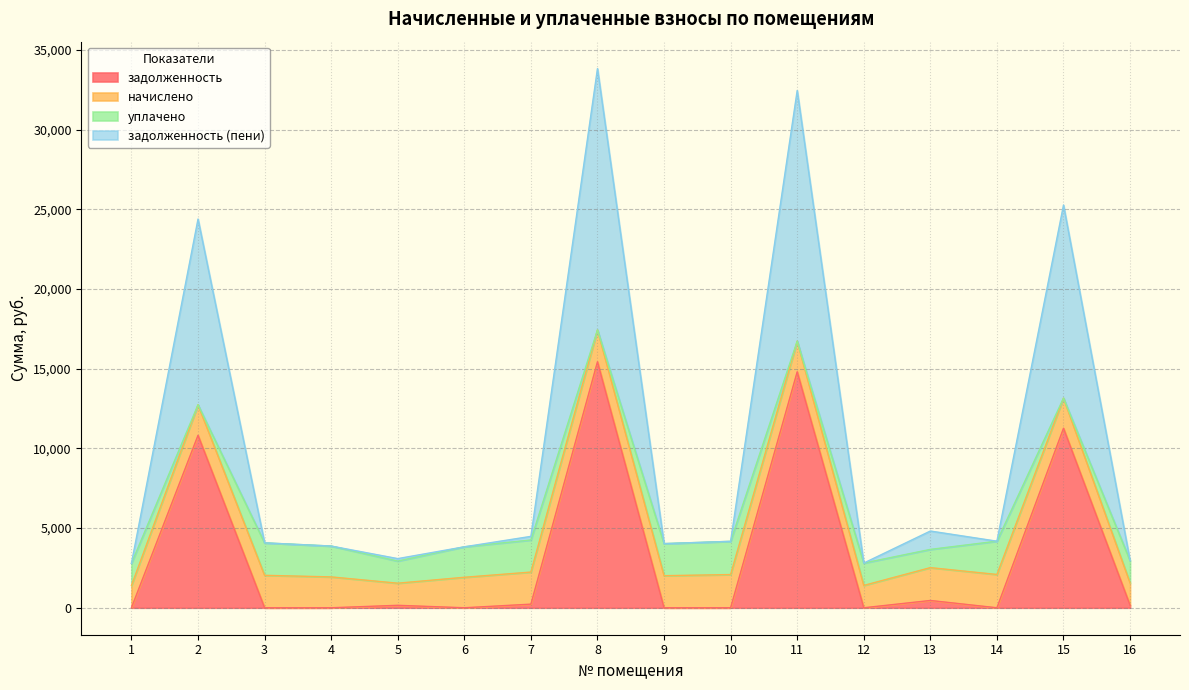

True or false: задолженность (пени) has a value of 1558.2 at 16.

True